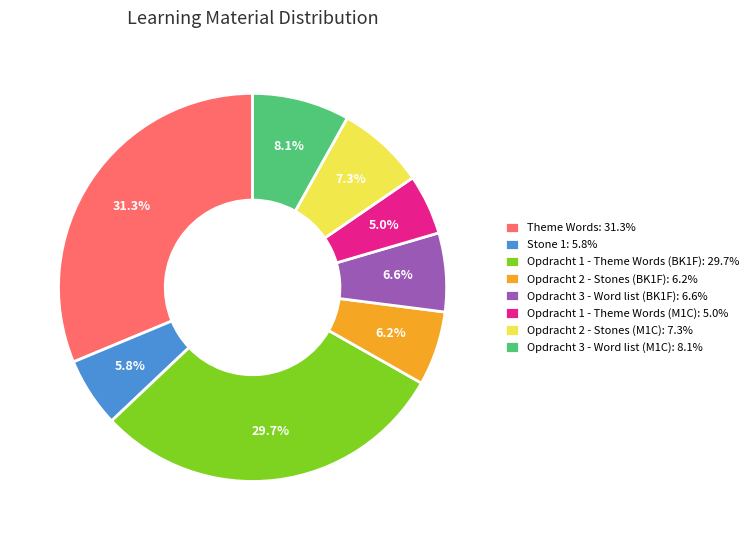

Which has a higher value, Opdracht 1 - Theme Words (BK1F): 29.7% or Theme Words: 31.3%?

Theme Words: 31.3%